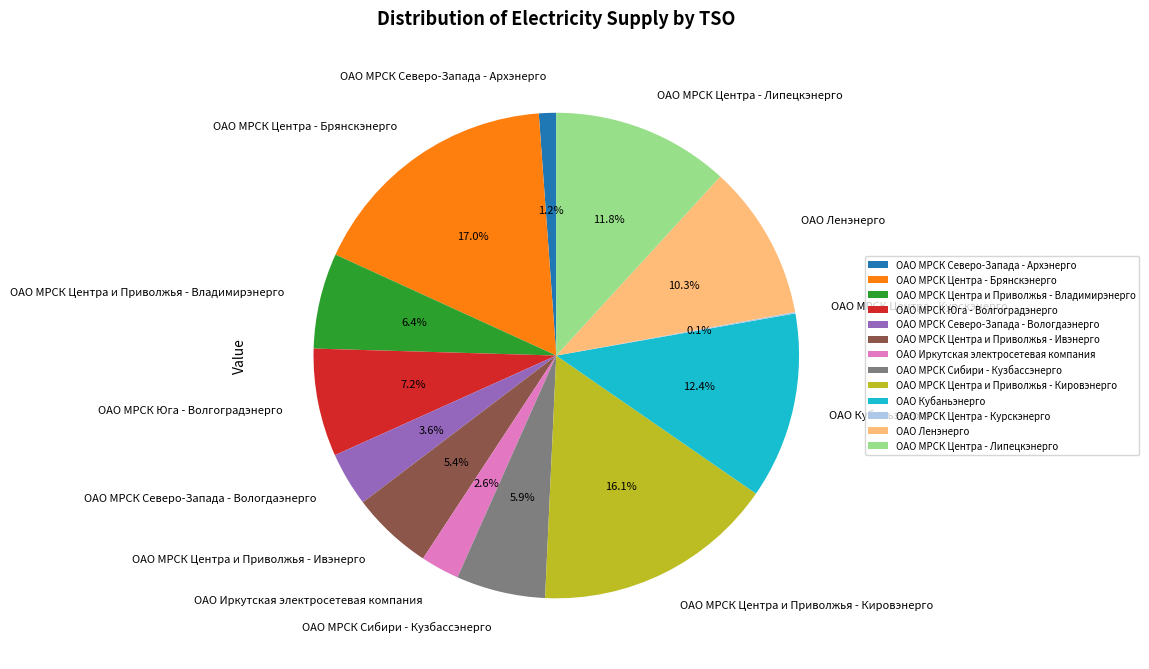

Is there a majority slice in this chart?

No